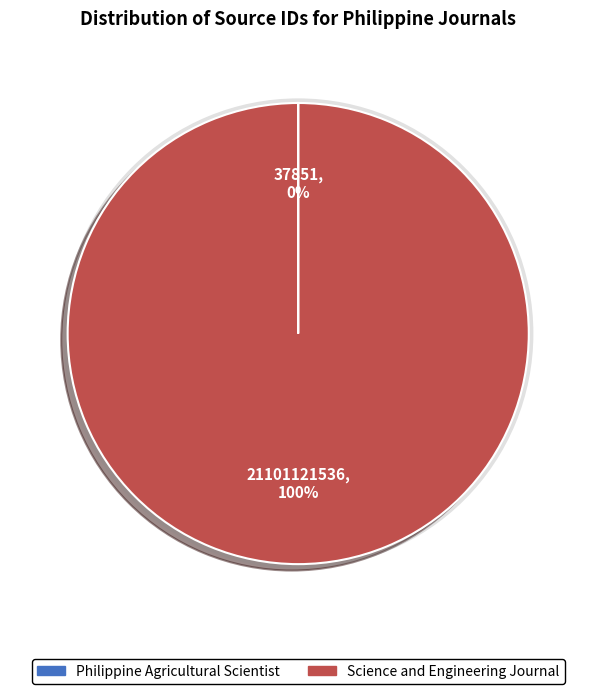

Combined, what portion of the pie is Philippine Agricultural Scientist and Science and Engineering Journal?

100.0%